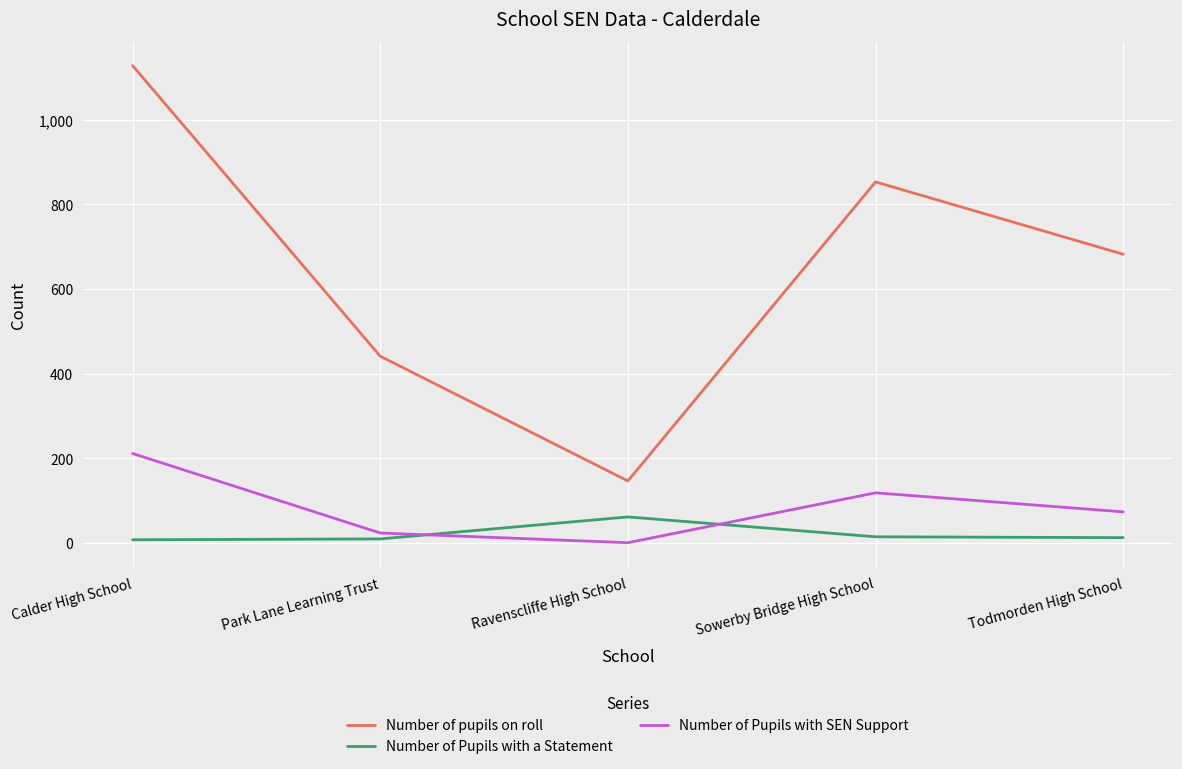

Is the value of Number of pupils on roll at Calder High School greater than the value of Number of Pupils with a Statement at Todmorden High School?

Yes